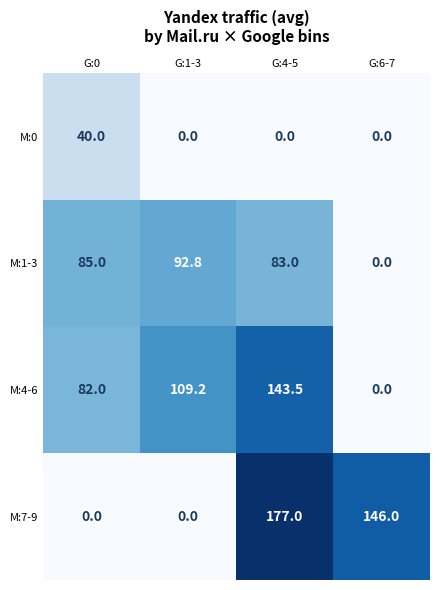

What is the highest value of the M:1-3 series?

92.8